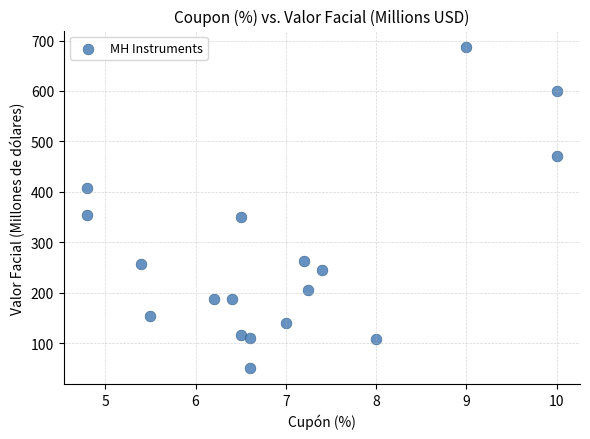

What is the range of Y values (max minus min)?

637.4